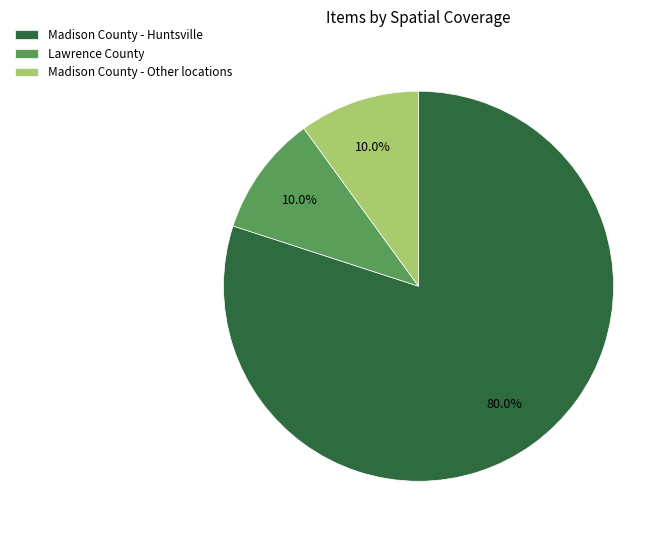

How much of the chart is everything except Madison County - Huntsville?

20.0%